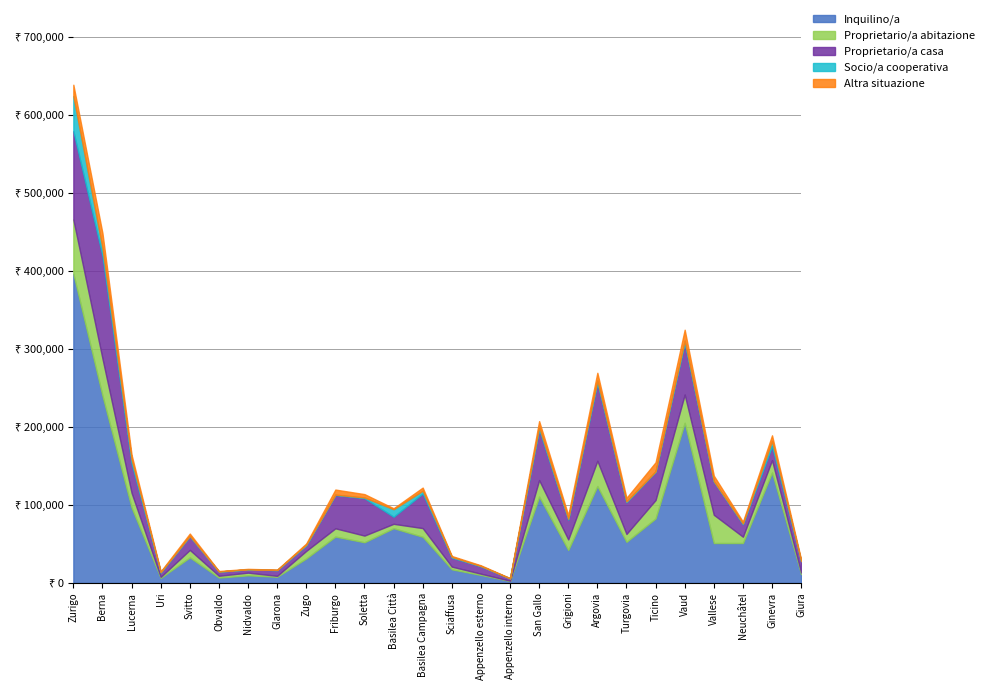

What is the label of the 17th point from the right?

Friburgo